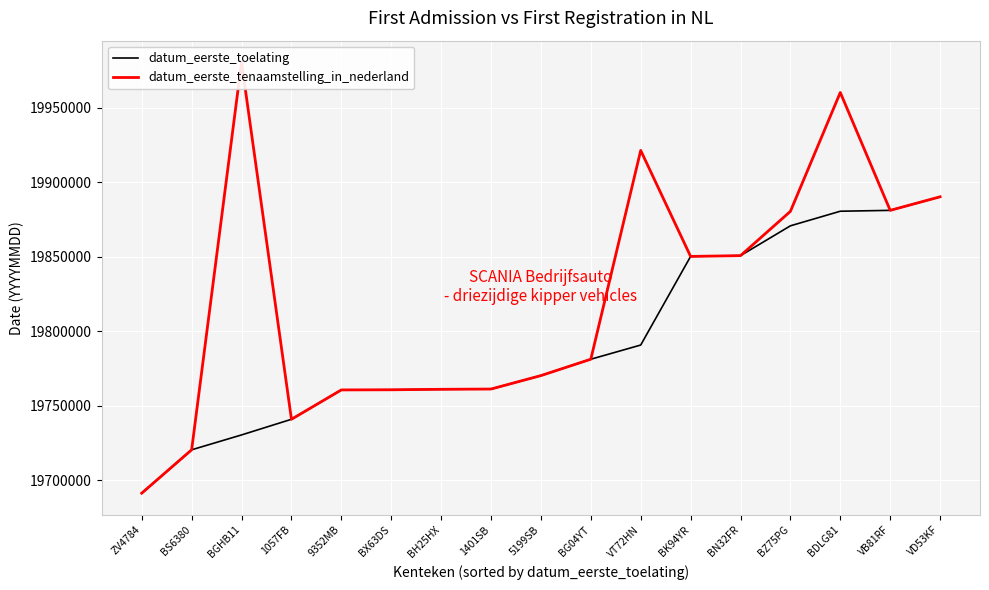

Which category has the highest value across all series?

BGHB11